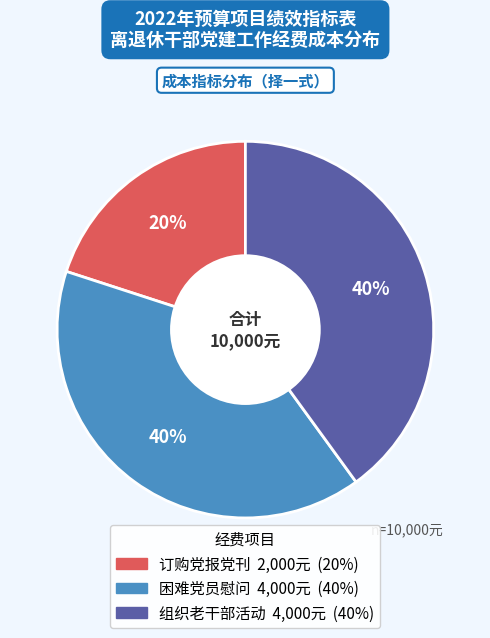

What is the smallest slice in the pie chart?

订购党报党刊